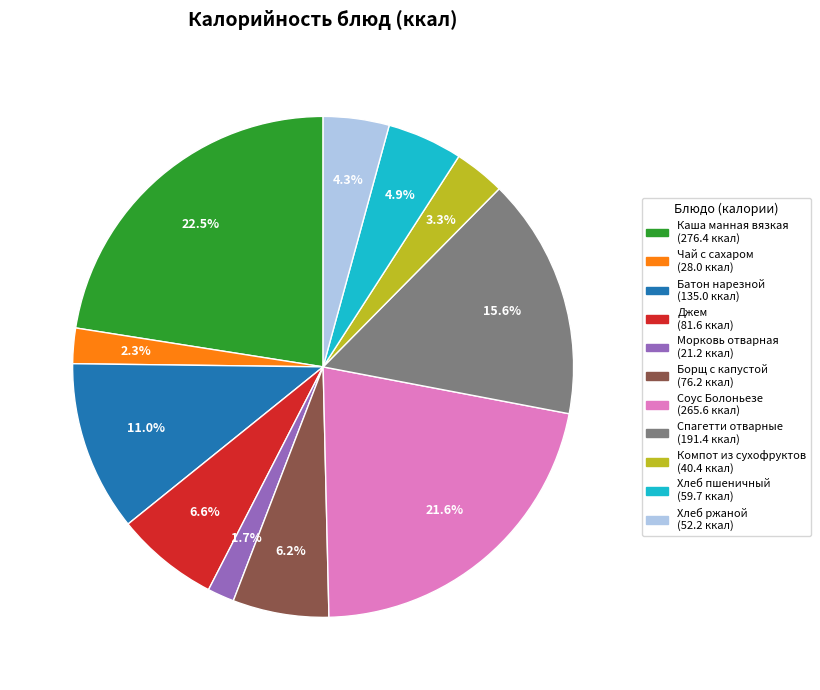

How many slices are in this pie chart?

11